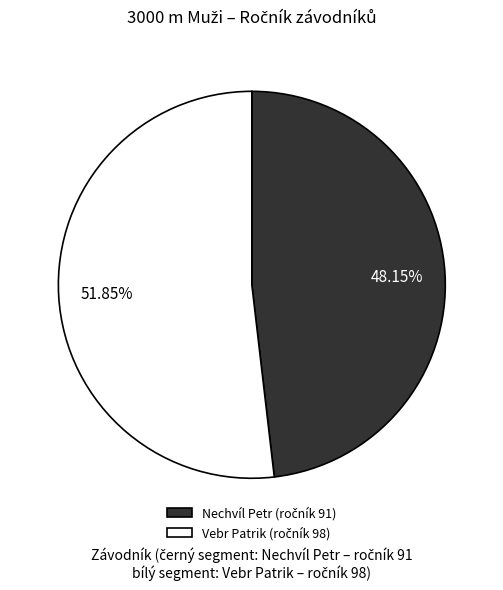

Is there a majority slice in this chart?

Yes